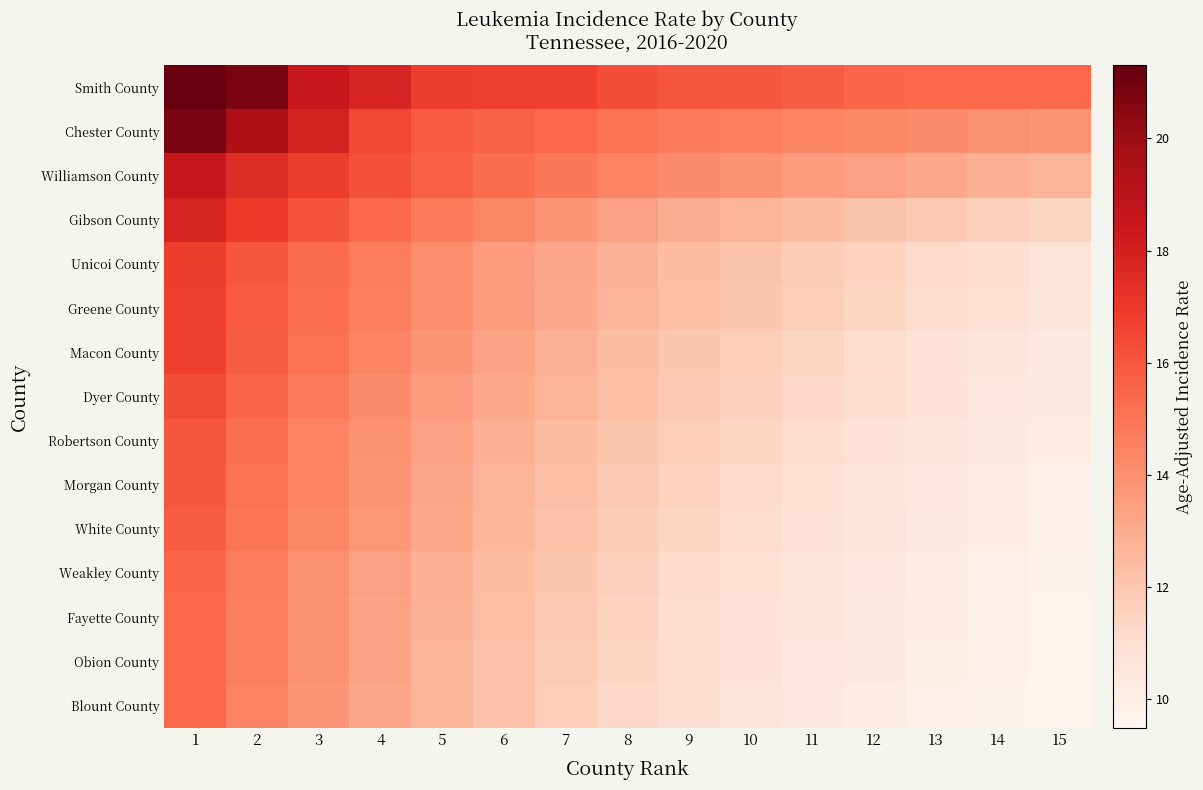

Which has a higher value, 9 or 11?

9